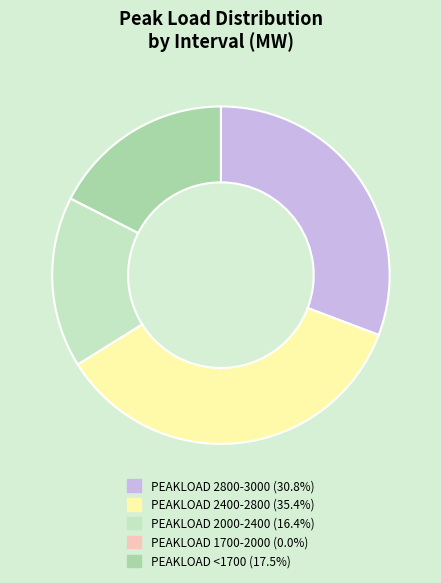

Does any single category account for the majority?

No